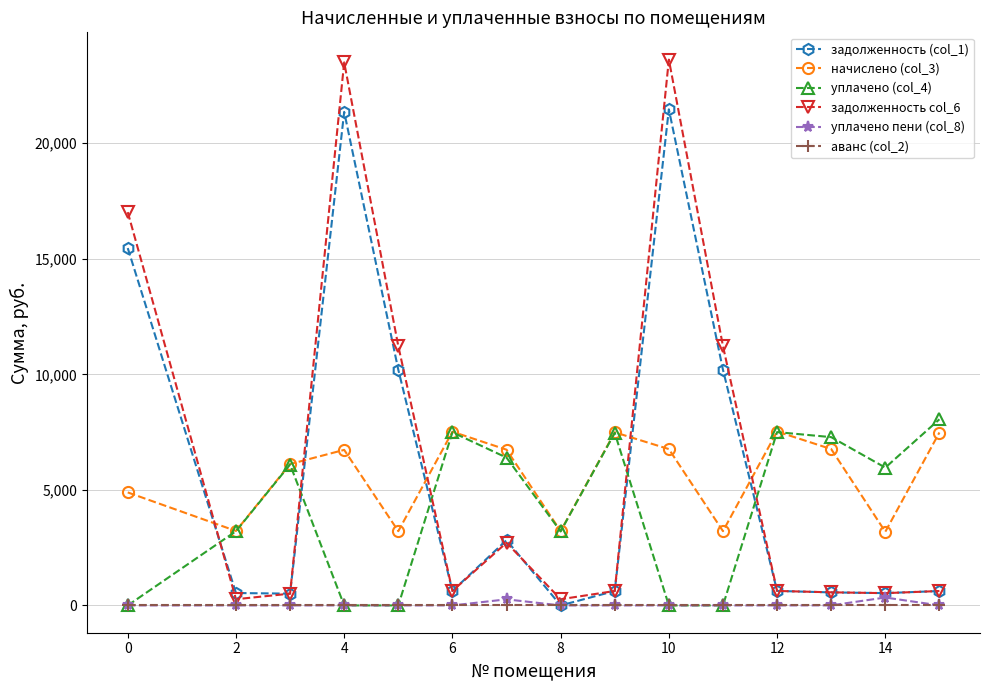

What is the highest value of the задолженность col_6 series?

23616.3